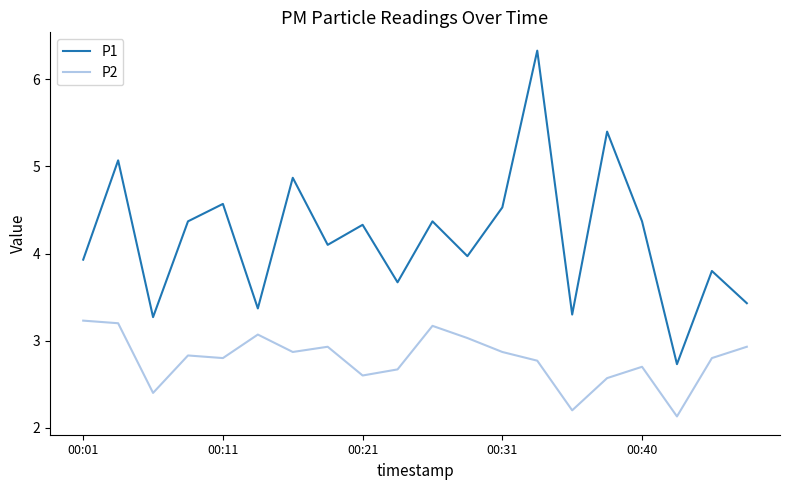

How many values in the P1 series exceed 4?

11